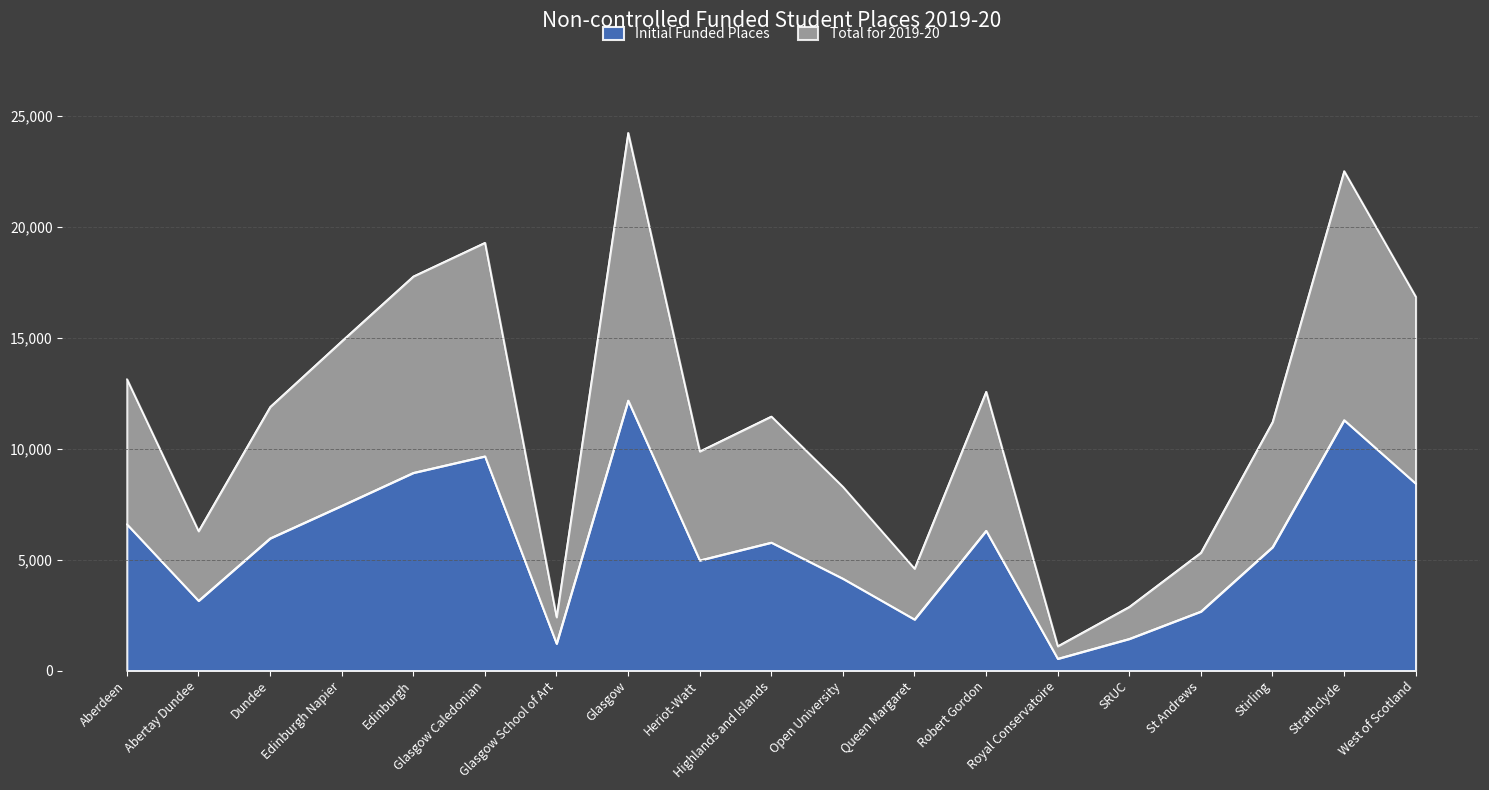

True or false: Total for 2019-20 has a value of 22530.4 at Strathclyde.

True